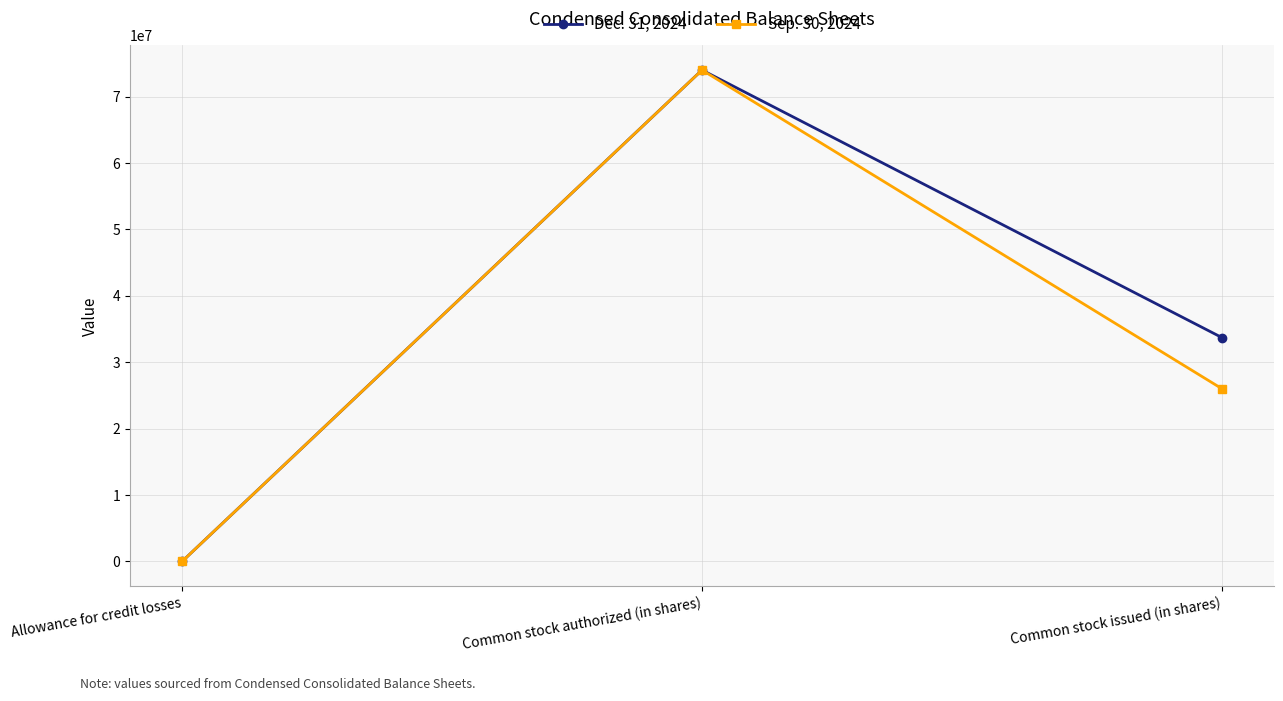

What are all the series names shown in the legend?

Dec. 31, 2024, Sep. 30, 2024